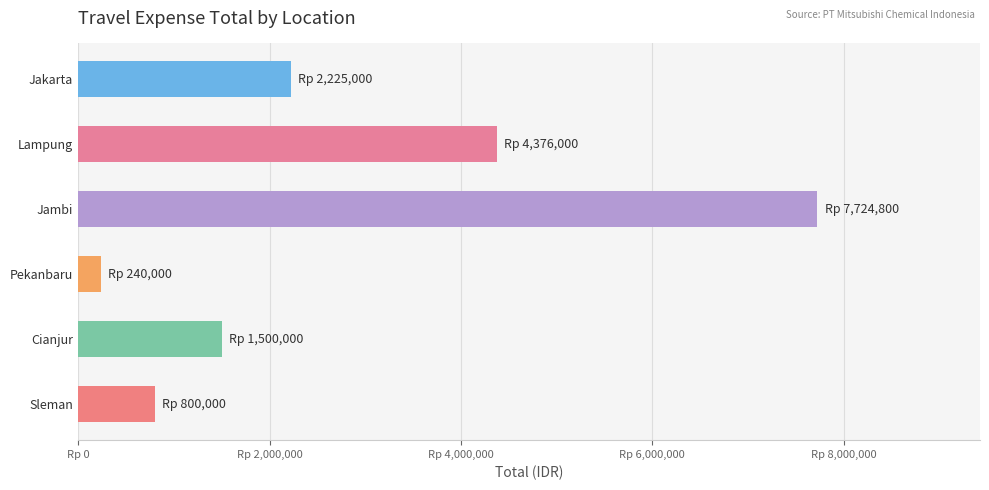

What is the difference between the second highest and minimum values?

4136000